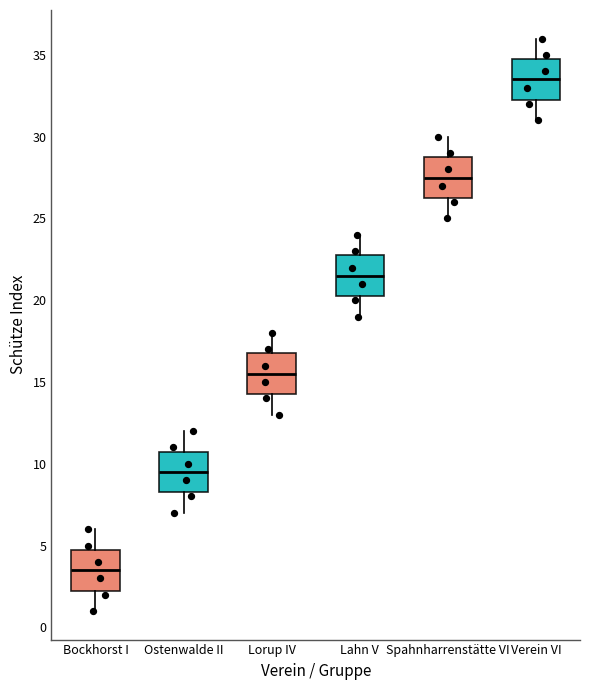

Reading left to right, transcribe this box plot: for each box, give where its median line is, the range the box spans, and where its two whiskers end, as read against the y-axis. The values are not printed on the chart, so give them approximately, as read against the axis.

Bockhorst I: median 3.5, box 2.5 to 5.0, whiskers 1.0 to 6.0
Ostenwalde II: median 9.5, box 8.5 to 11.0, whiskers 7.0 to 12.0
Lorup IV: median 15.5, box 14.5 to 17.0, whiskers 13.0 to 18.0
Lahn V: median 21.5, box 20.5 to 23.0, whiskers 19.0 to 24.0
Spahnharrenstätte VI: median 27.5, box 26.5 to 29.0, whiskers 25.0 to 30.0
Verein VI: median 33.5, box 32.5 to 35.0, whiskers 31.0 to 36.0